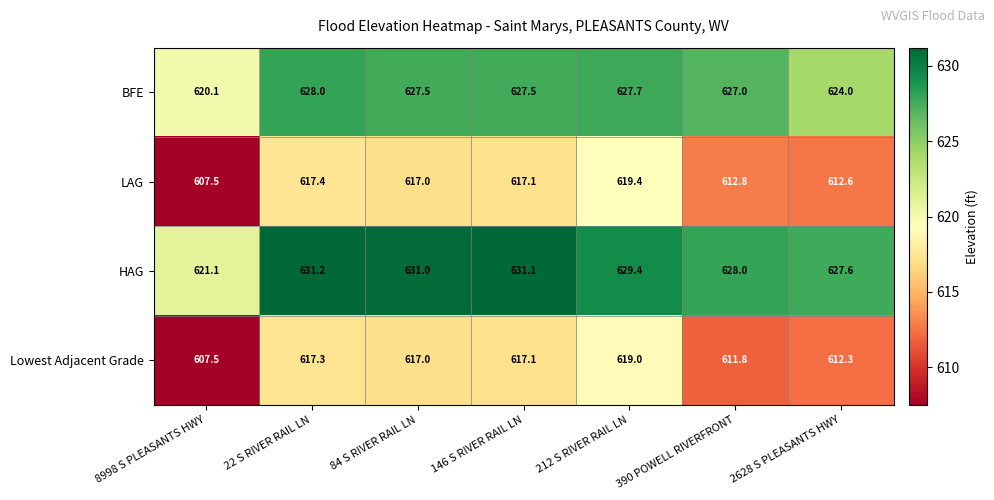

What is the highest value of the Lowest Adjacent Grade series?

619.0